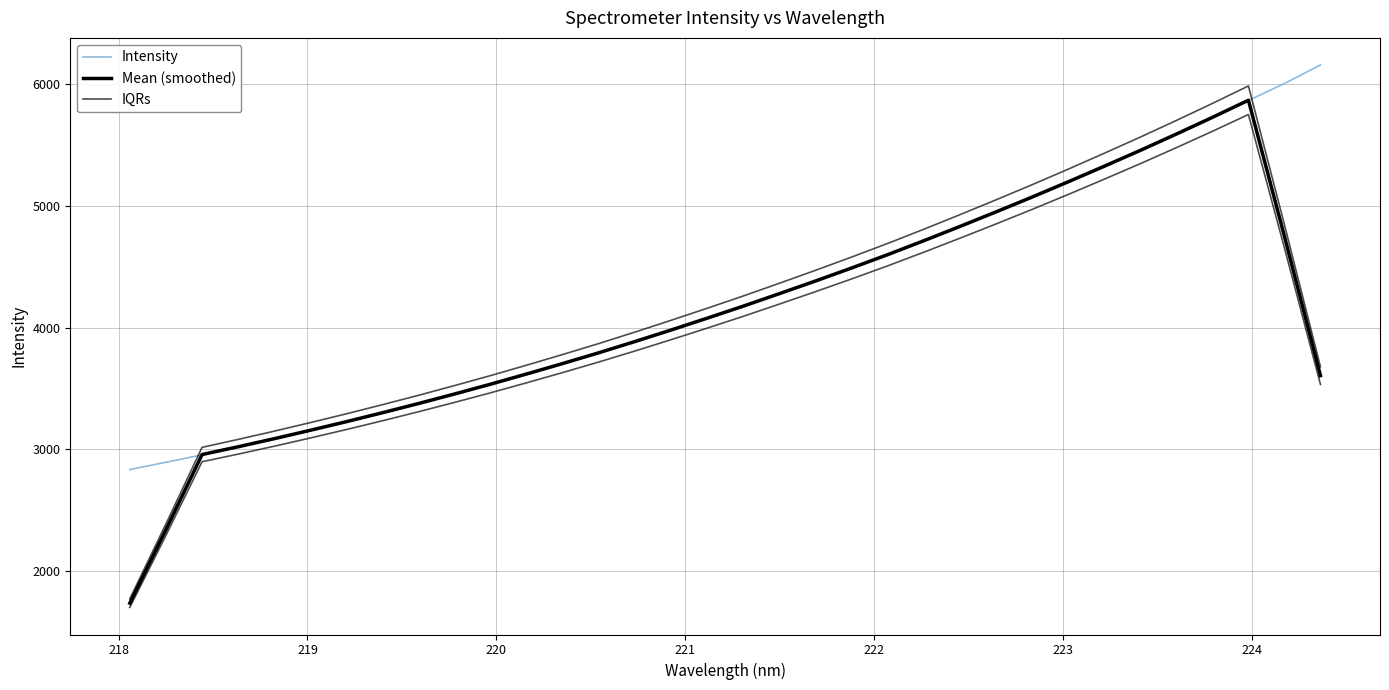

Is this an area chart (filled region under the line)?

No